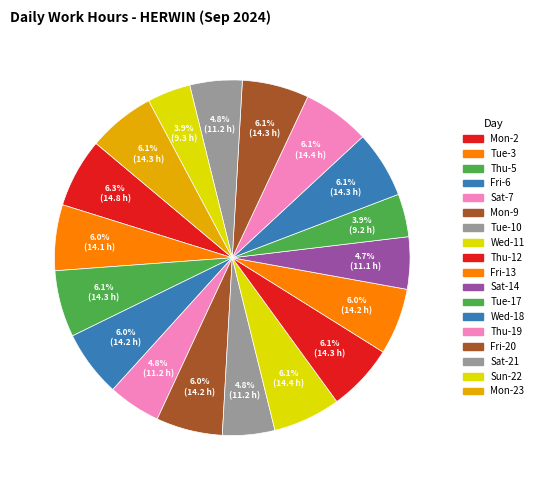

Count the number of slices in the pie.

18